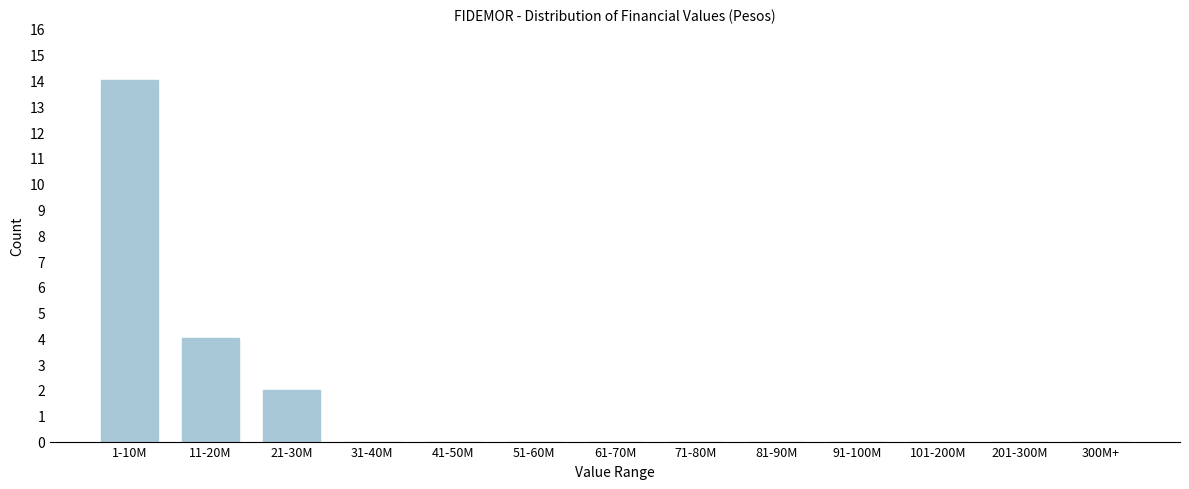

Reading left to right, transcribe all the data shown in this chart.

1-10M=14	11-20M=4	21-30M=2	31-40M=0	41-50M=0	51-60M=0	61-70M=0	71-80M=0	81-90M=0	91-100M=0	101-200M=0	201-300M=0	300M+=0